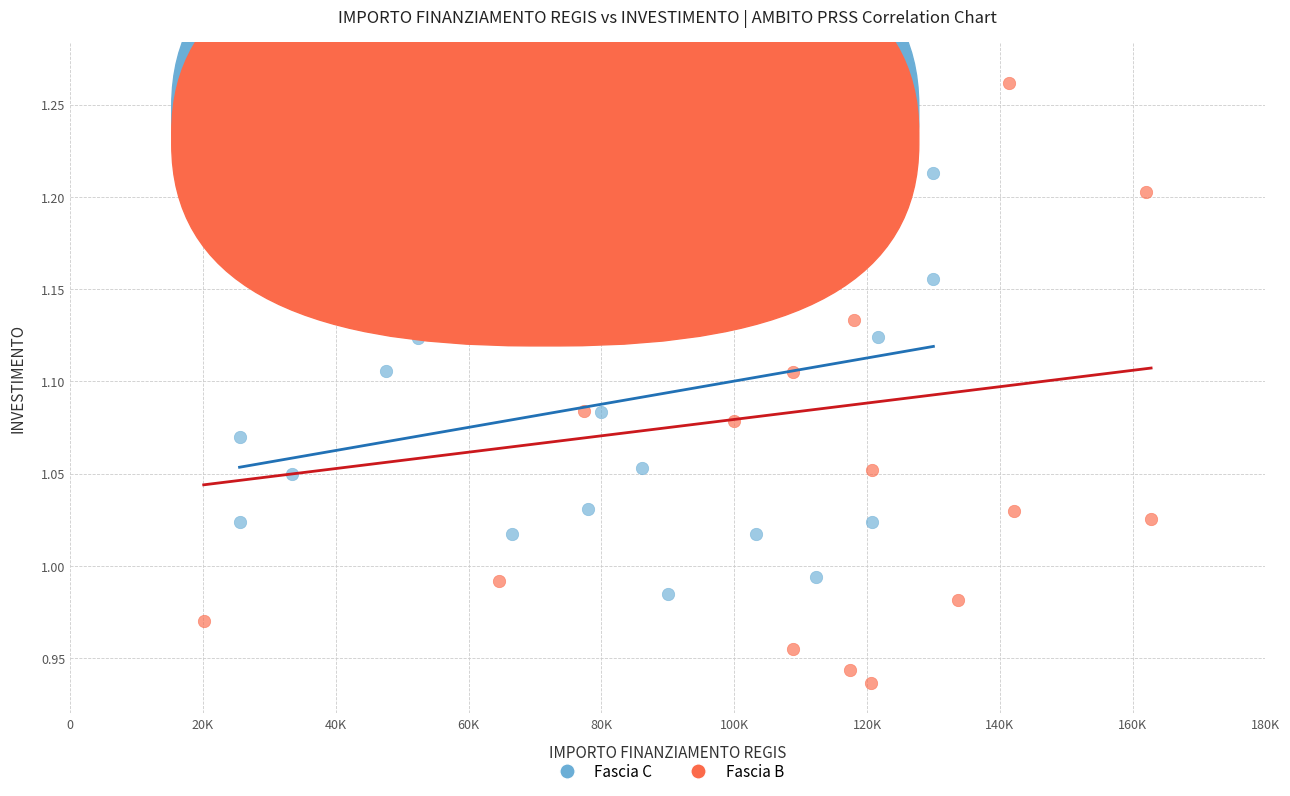

Which series has the widest spread of Y values?

Fascia B